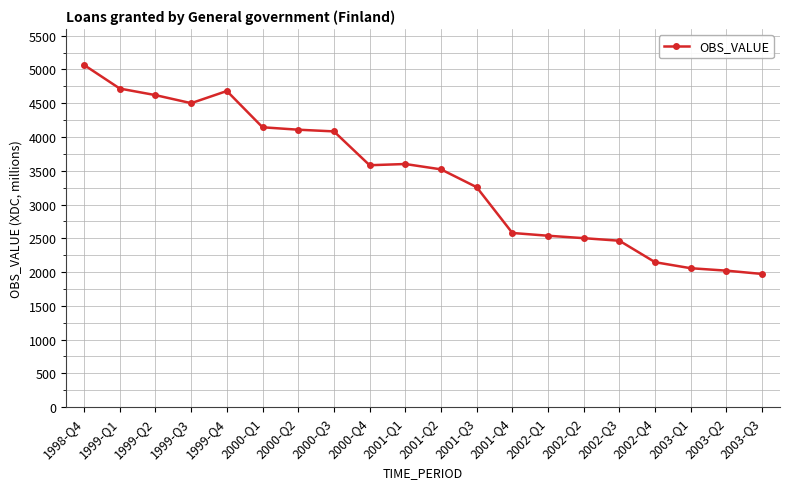

What is the minimum value shown in the chart?

1972